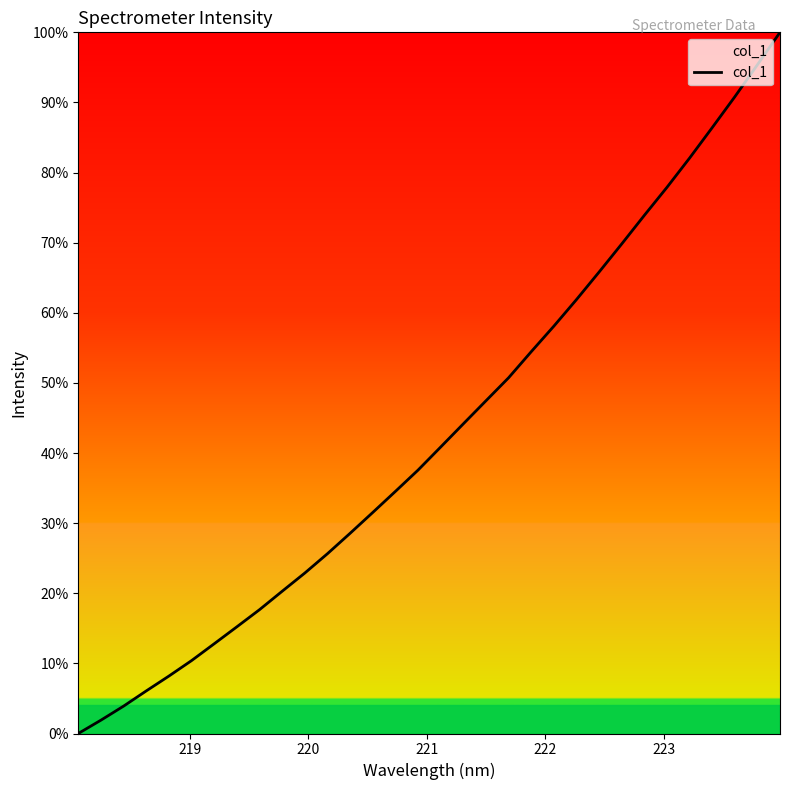

What is the average value?

43.0